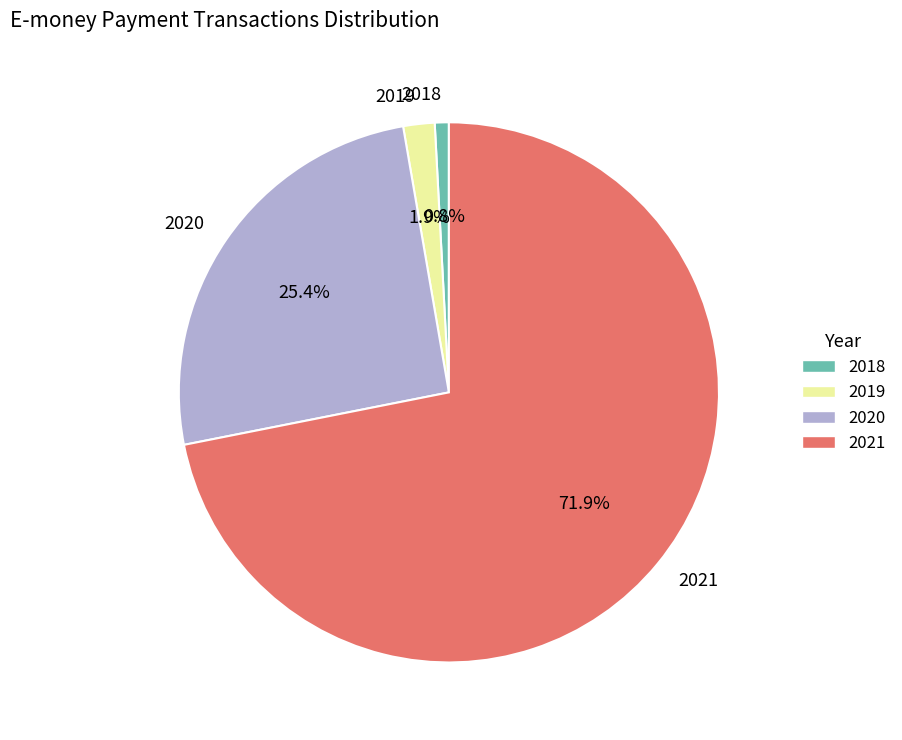

Combined, do 2021 and 2019 account for over 50%?

Yes